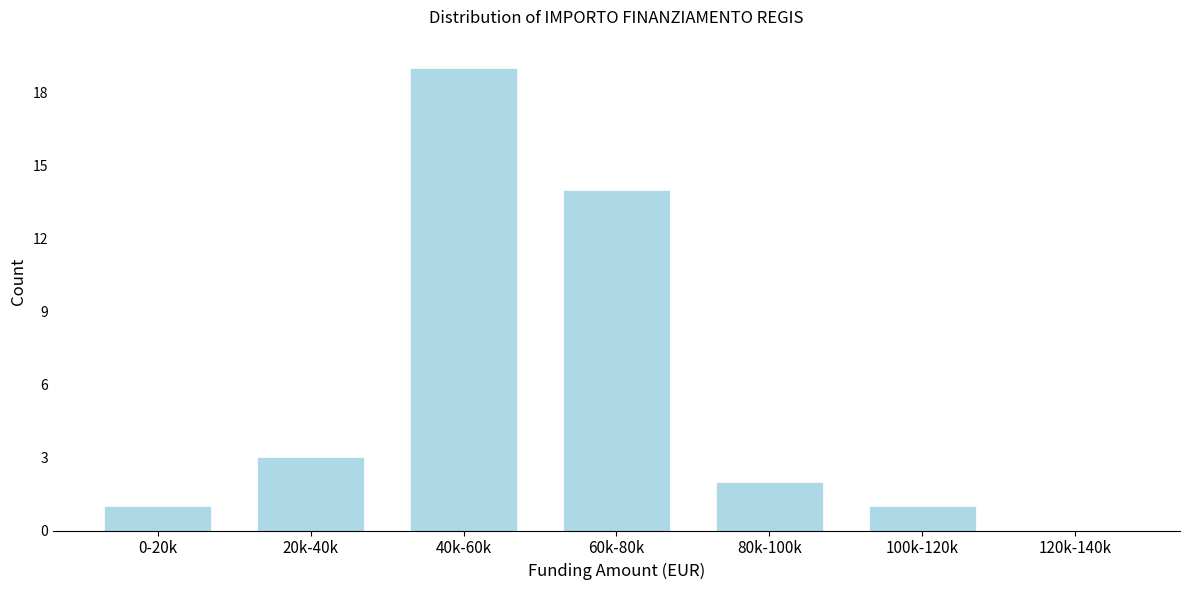

Reading left to right, transcribe all the data shown in this chart.

0-20k=1	20k-40k=3	40k-60k=19	60k-80k=14	80k-100k=2	100k-120k=1	120k-140k=0